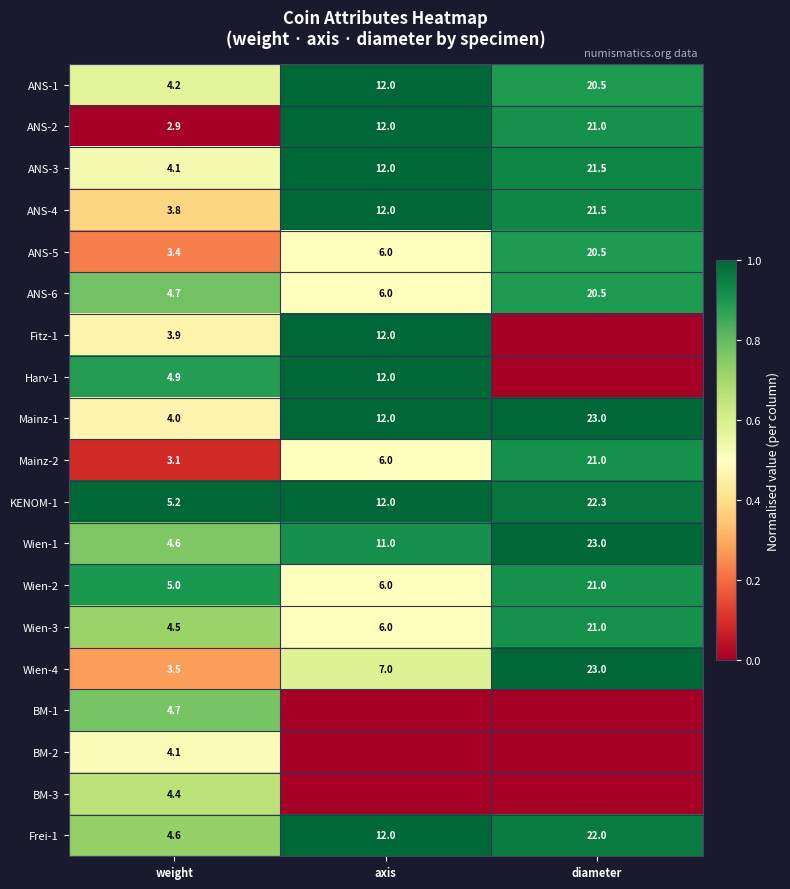

Is the value of ANS-2 at diameter greater than the value of KENOM-1 at diameter?

No